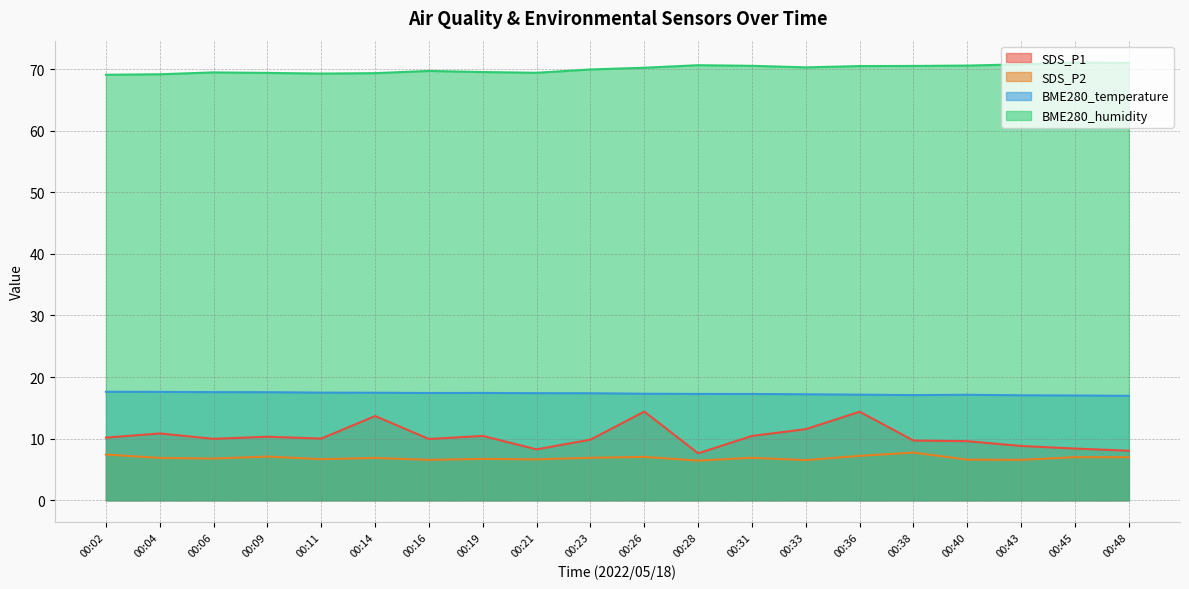

True or false: SDS_P1 has a value of 8.1 at 00:48.

True